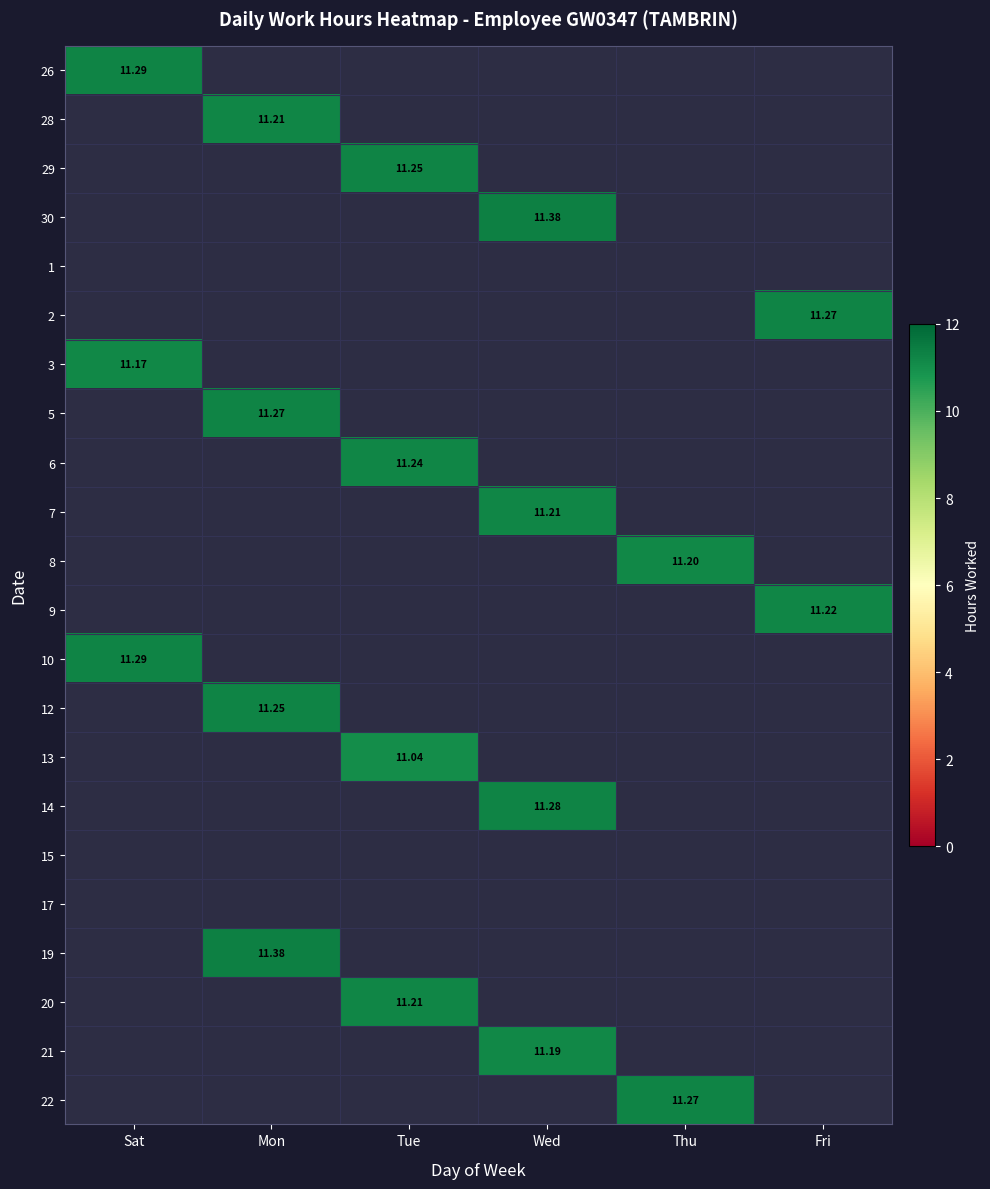

Which label corresponds to the smallest value in the chart?

Tue